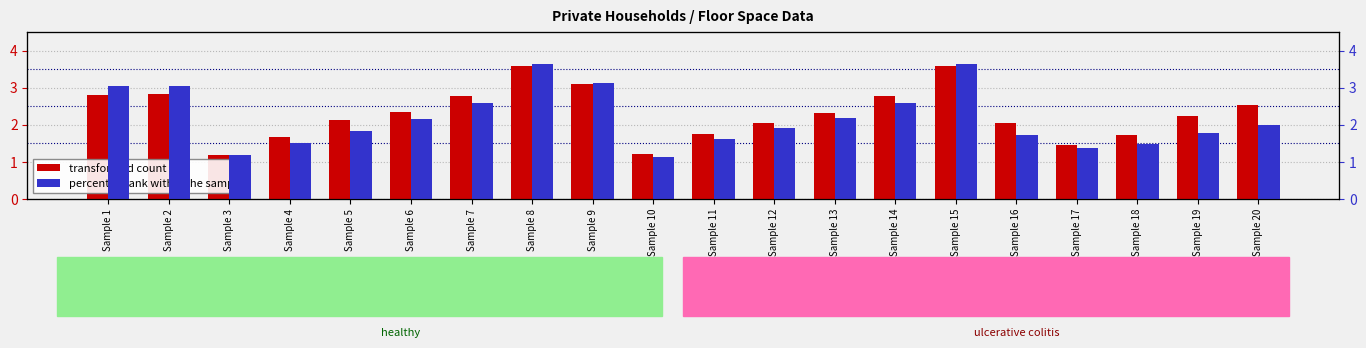

Which has a higher value, Sample 13 or Sample 14?

Sample 14